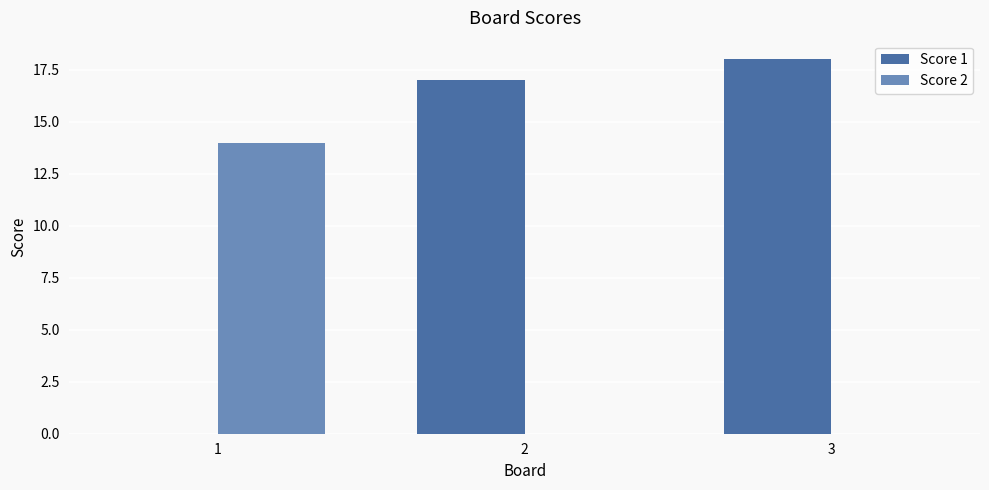

Is the value of Score 2 at 1 greater than the value of Score 1 at 3?

No